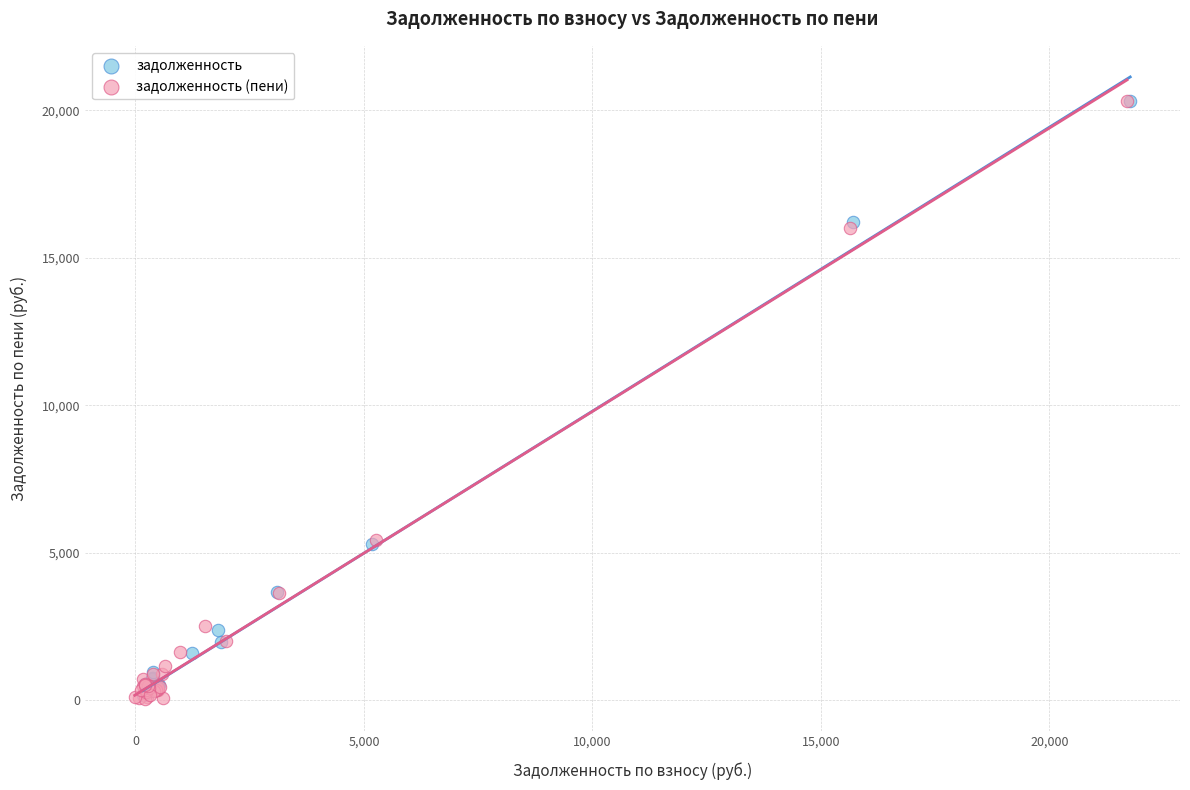

What are all the series names shown in the legend?

задолженность, задолженность (пени)